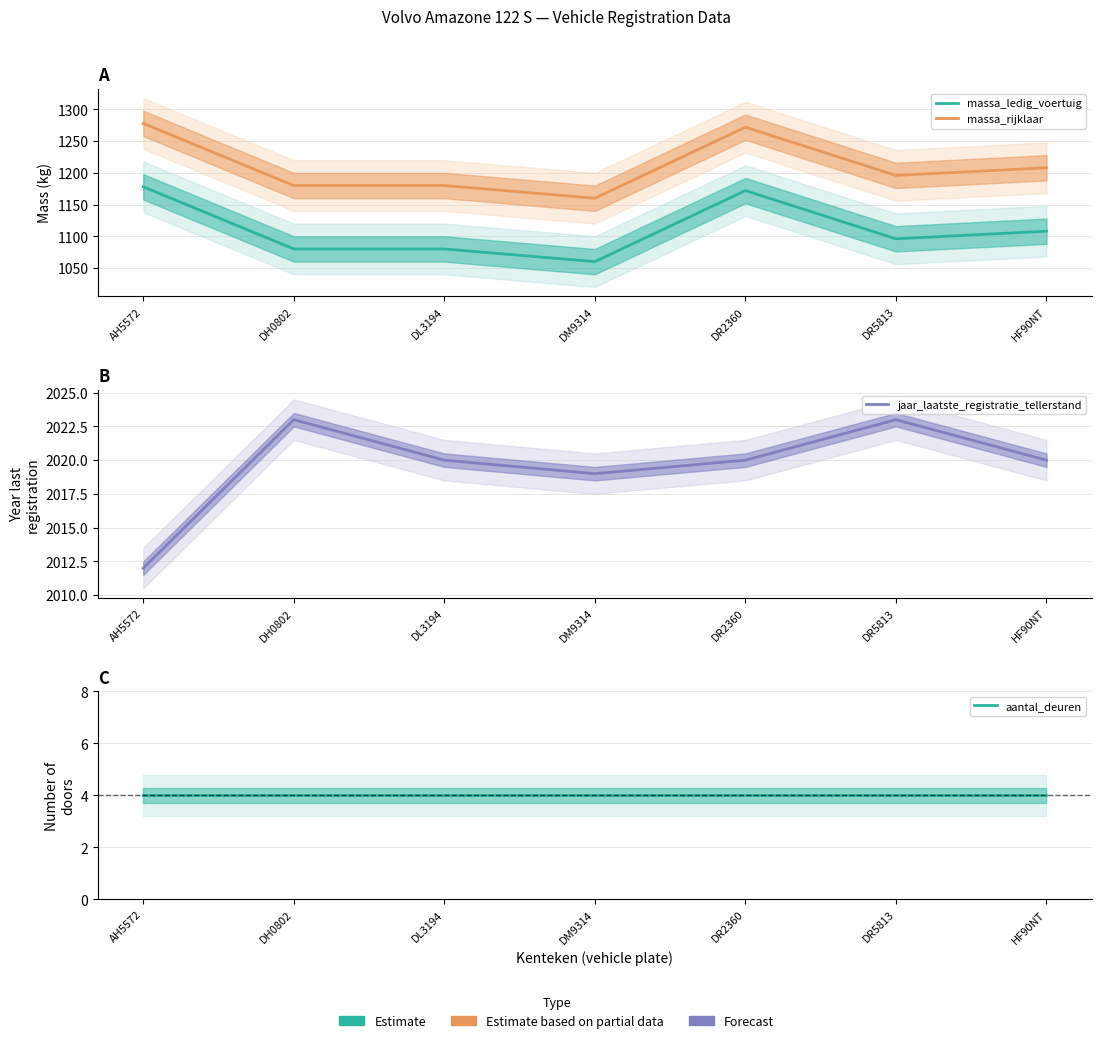

True or false: massa_rijklaar and aantal_deuren cross at least once.

False